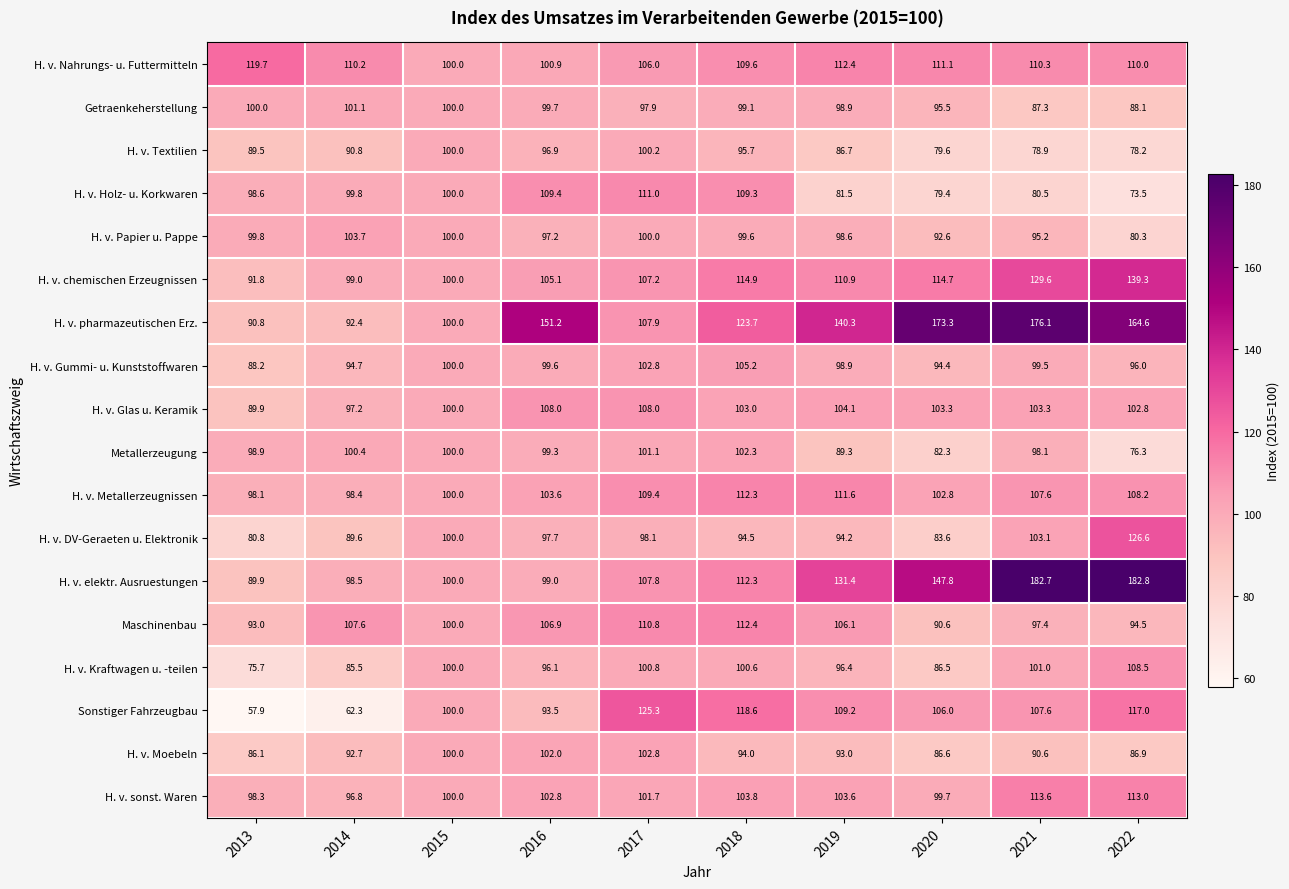

At how many categories does at least one series exceed 114?

8